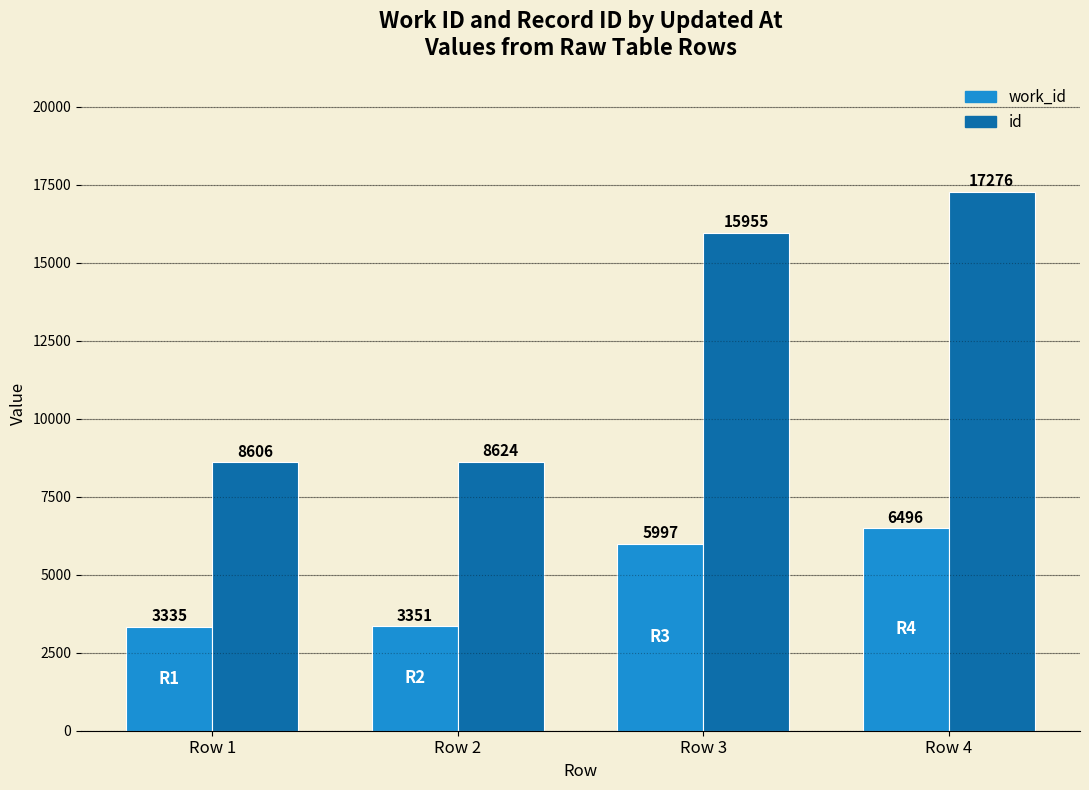

What is the minimum value for work_id?

3335